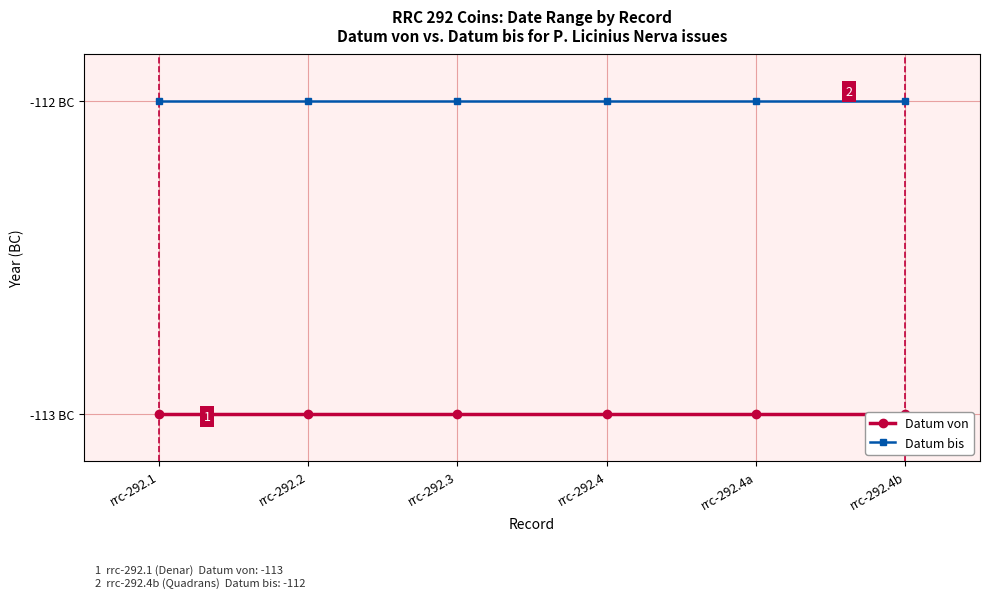

What is the value of the Datum von point at the 2nd from the left?

-113